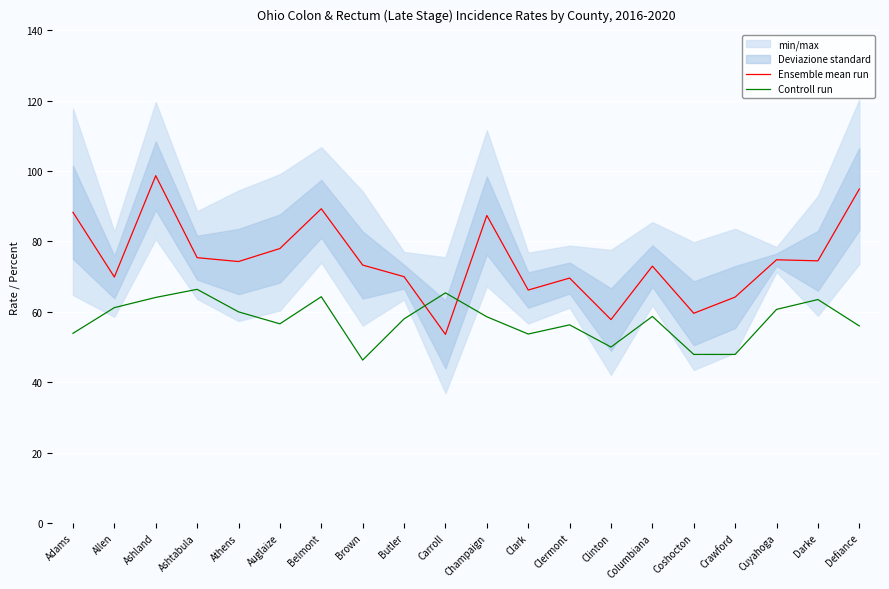

Is the value of Controll run at Auglaize greater than the value of Ensemble mean run at Carroll?

Yes